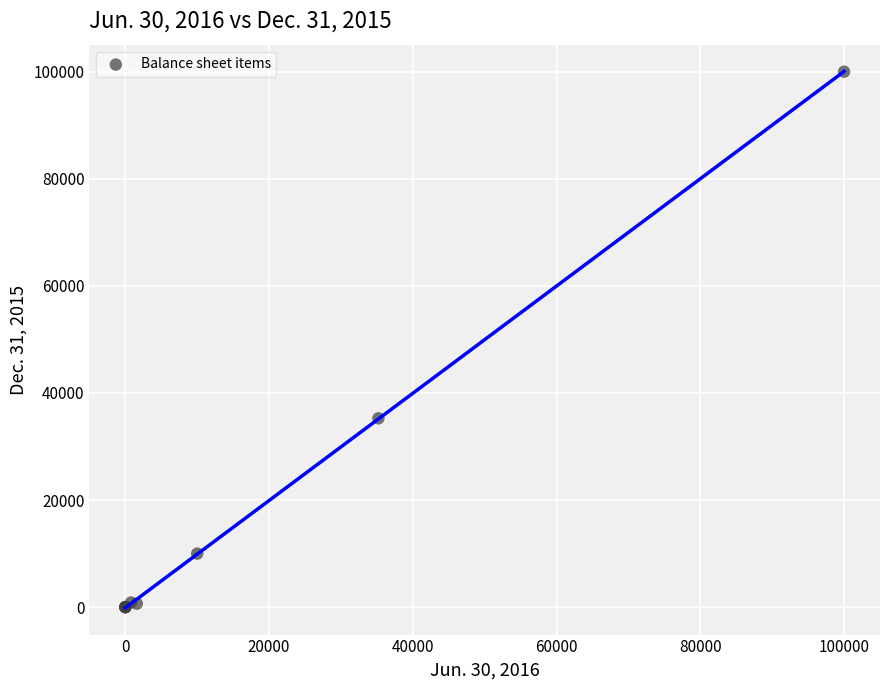

What Y value in the scatter plot is closest to 50000?

35260.0